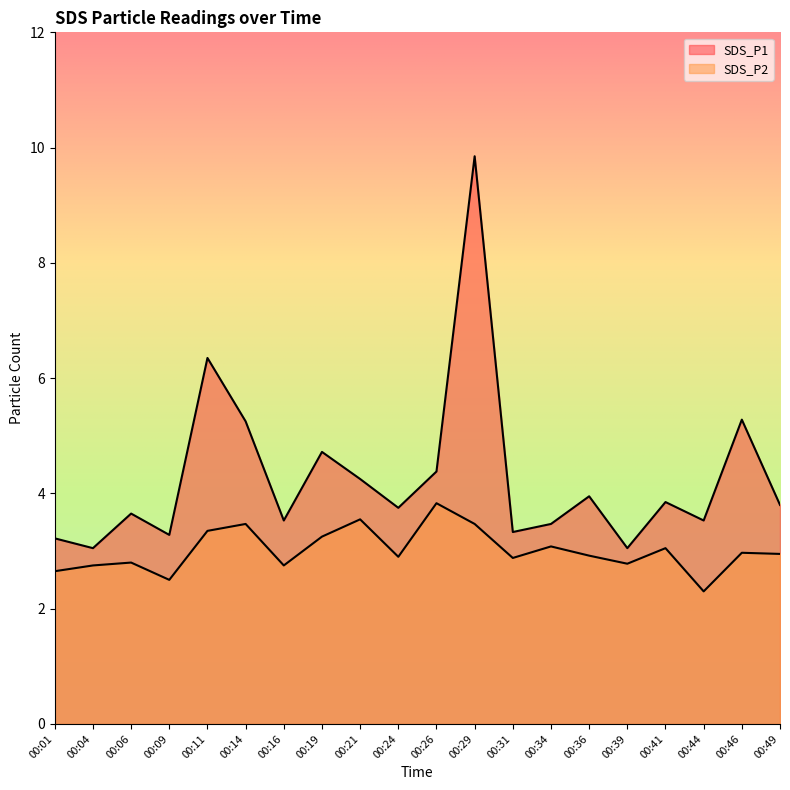

Reading left to right, list all the values displayed in this chart.

SDS_P1: 3.2	3.0	3.6	3.3	6.3	5.2	3.5	4.7	4.2	3.8	4.4	9.8	3.3	3.5	4.0	3.0	3.9	3.5	5.3	3.8
SDS_P2: 2.6	2.8	2.8	2.5	3.4	3.5	2.8	3.2	3.5	2.9	3.8	3.5	2.9	3.1	2.9	2.8	3.0	2.3	3.0	3.0